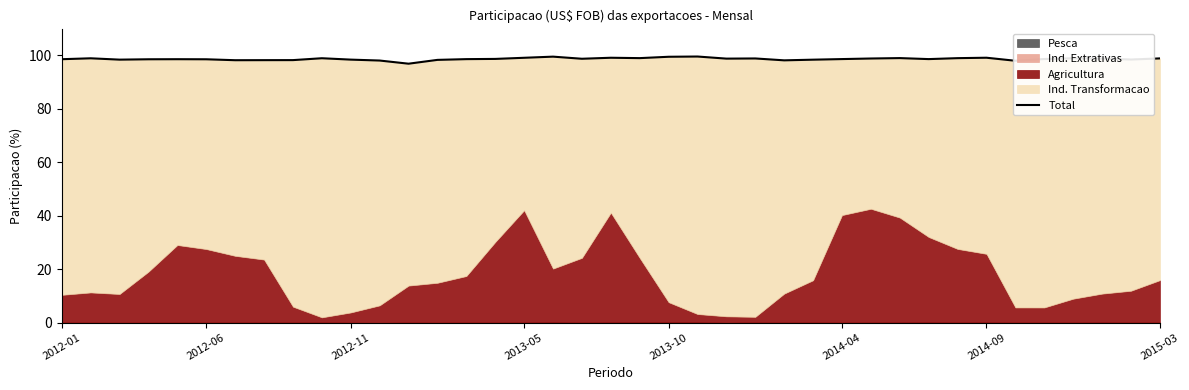

How many values are below 98?

2